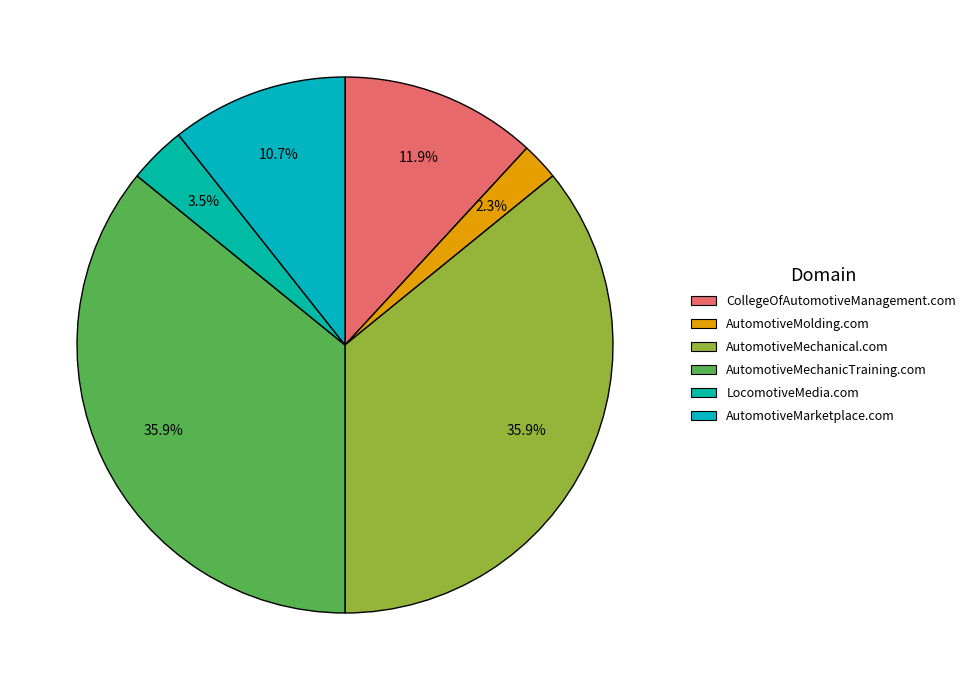

What is the change in value from AutomotiveMolding.com to AutomotiveMechanicTraining.com?

+28000